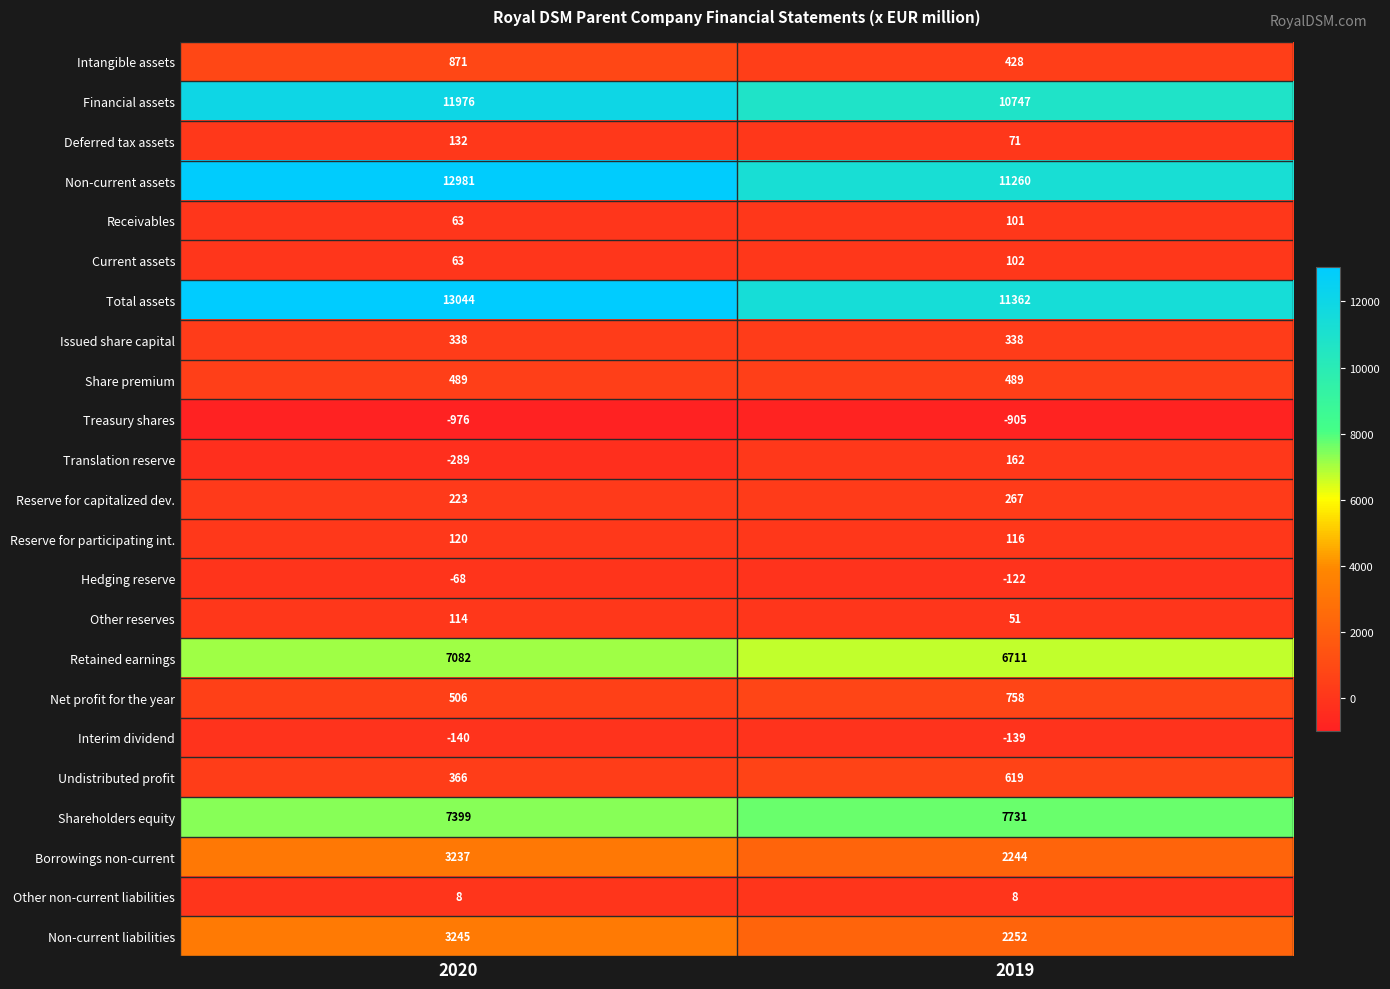

Which series has the widest spread of values?

Non-current assets